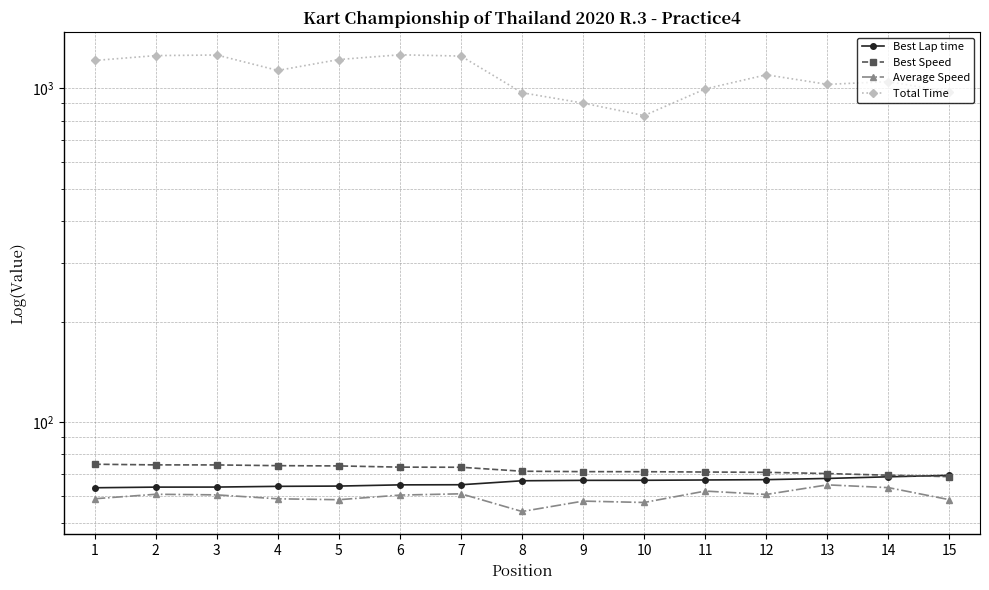

Which series has the largest range (max minus min)?

Total Time